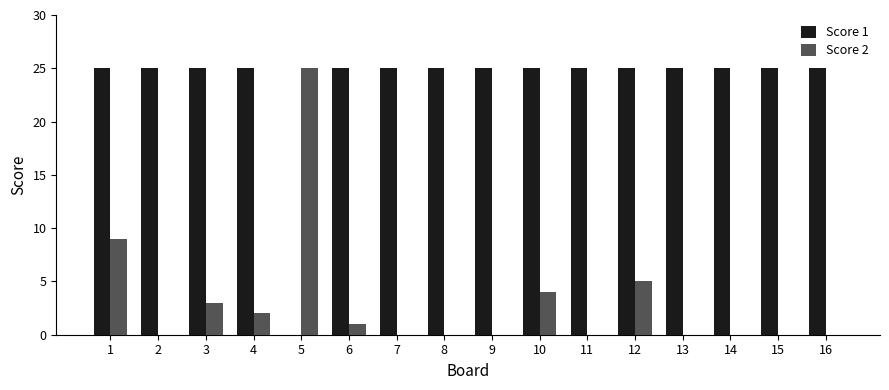

How many distinct data groups are displayed?

2